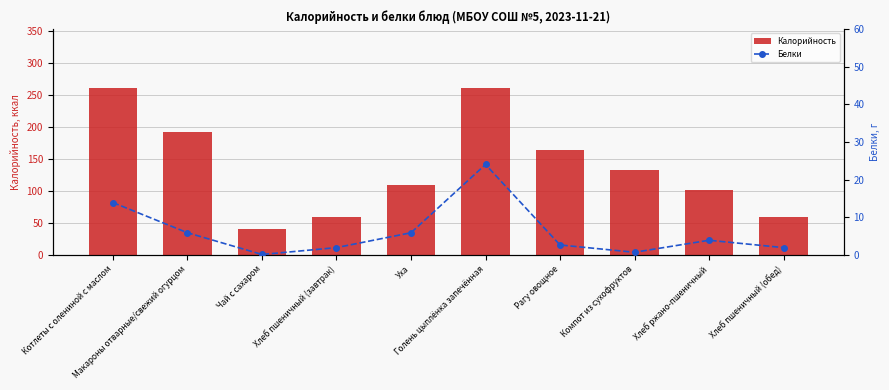

Which series has the largest total across all categories?

Калорийность